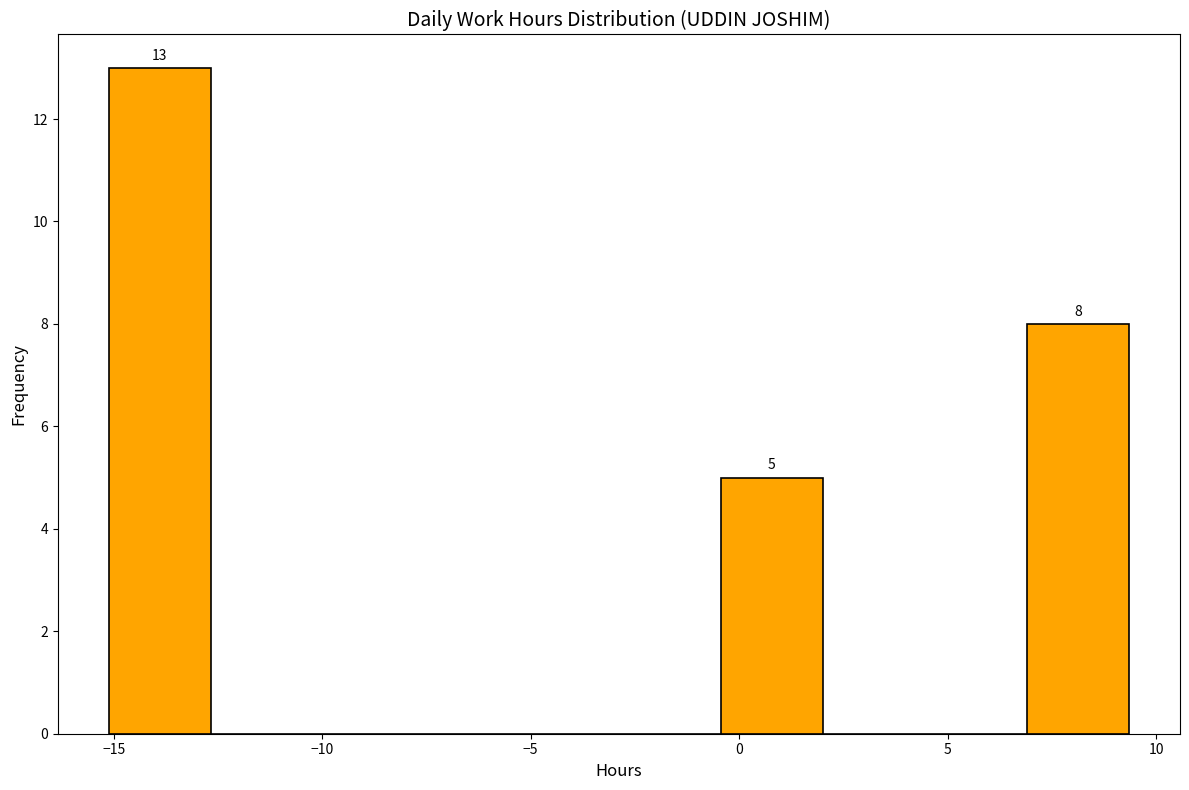

Over which range of the x-axis is the bar tallest?

-15.0 to -12.5